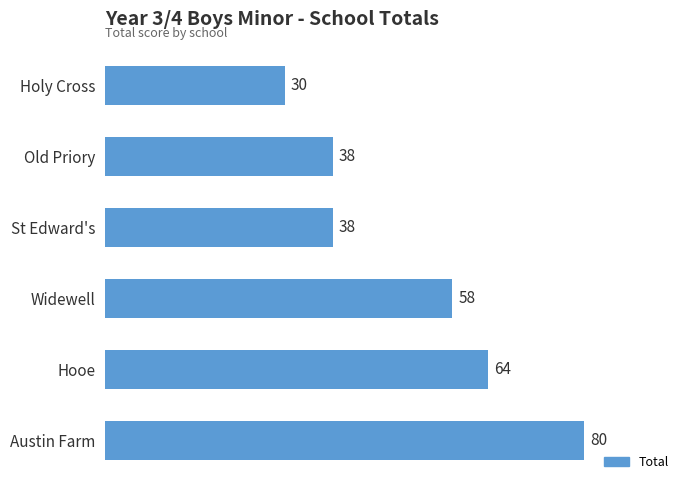

Is it true that the value at Holy Cross is 41?

False